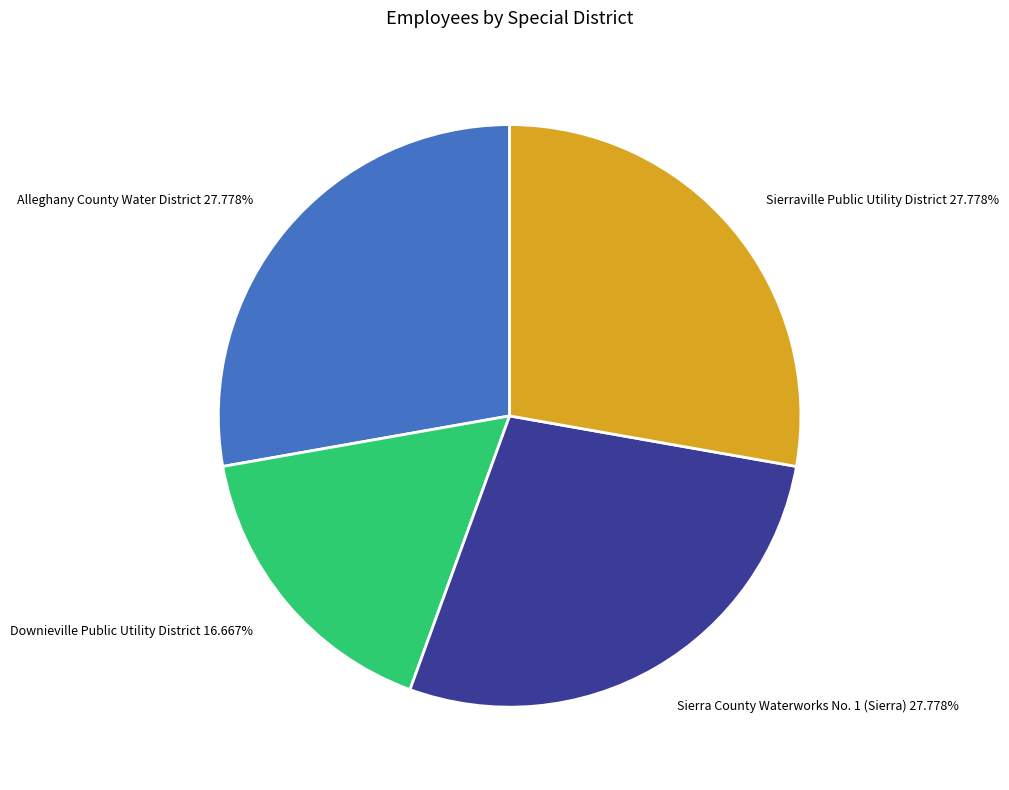

How much of the chart is everything except Sierra County Waterworks No. 1 (Sierra)?

72.2%